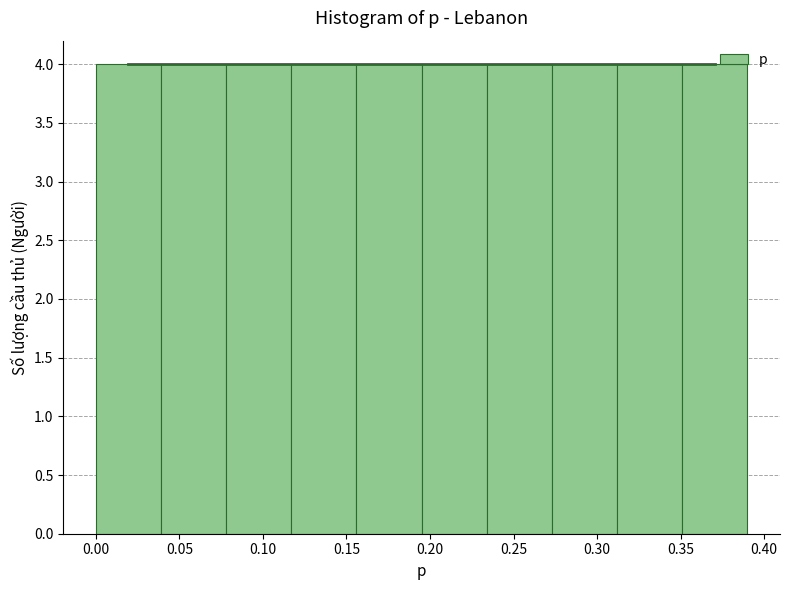

Reading left to right, transcribe this chart: for each bar, give the range it covers on the x-axis and its height. Neither the bar edges nor the heights are printed on the chart, so give them approximately, as read against the axes.

0.000 to 0.039: 4
0.039 to 0.078: 4
0.078 to 0.117: 4
0.117 to 0.156: 4
0.156 to 0.195: 4
0.195 to 0.234: 4
0.234 to 0.273: 4
0.273 to 0.312: 4
0.312 to 0.351: 4
0.351 to 0.390: 4